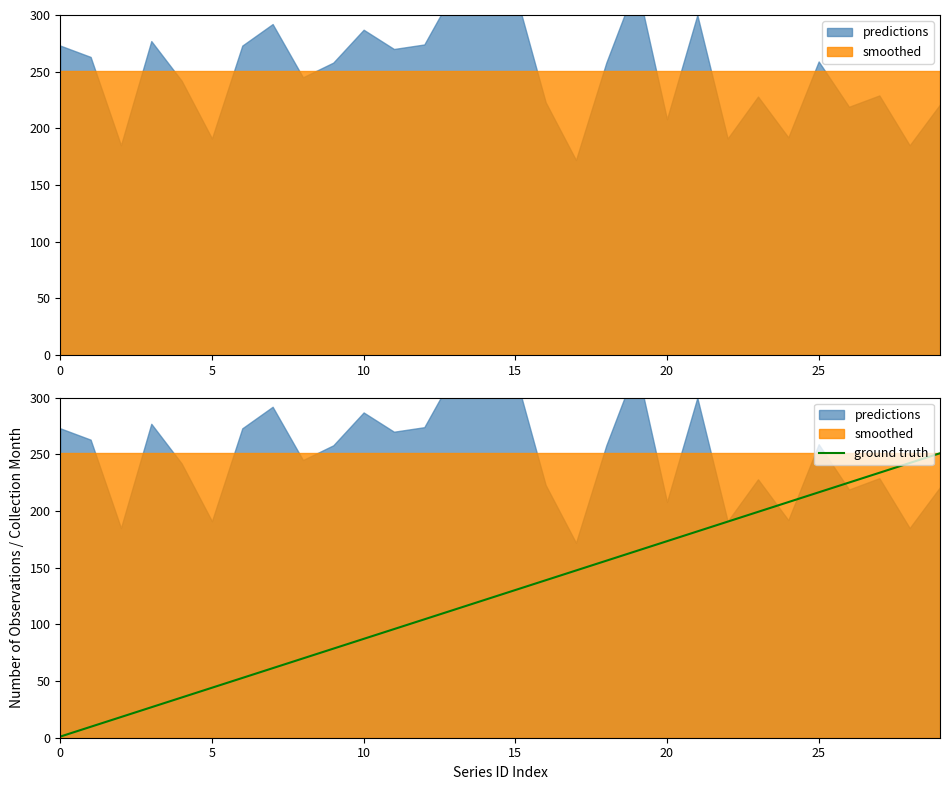

What is the maximum value for ground truth?

251.0